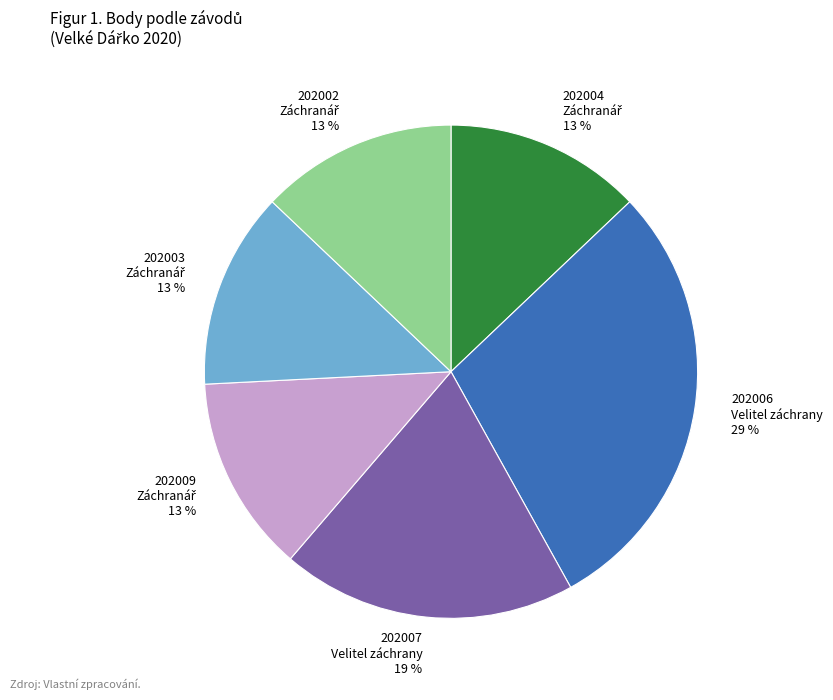

How many slices are in this pie chart?

6